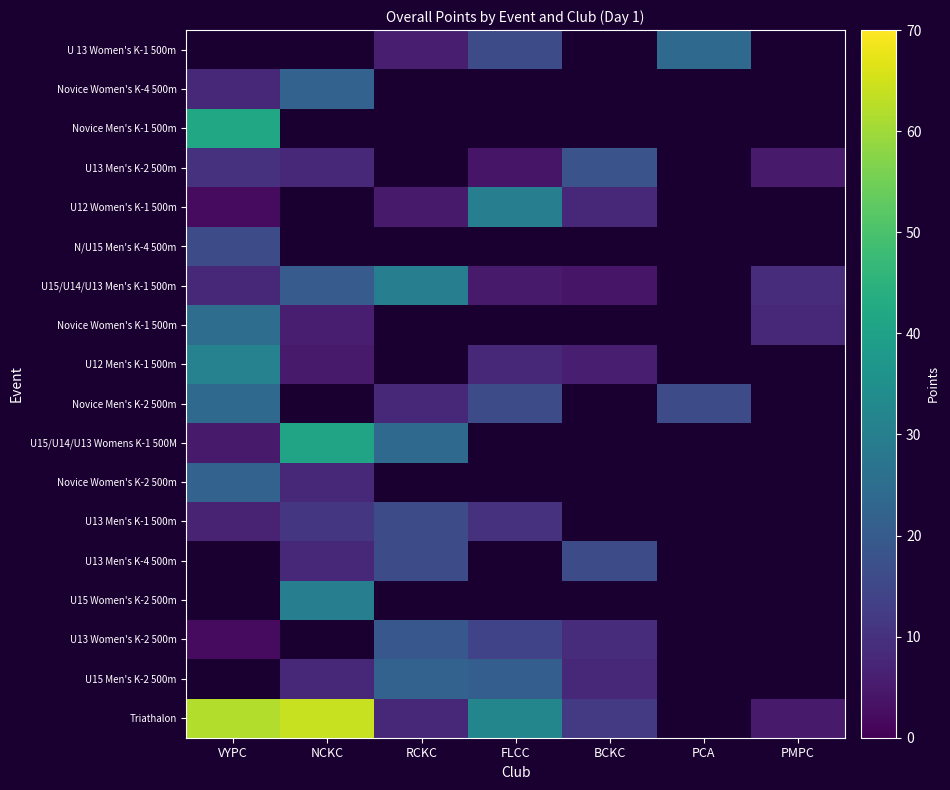

At RCKC, list the series in order from smallest to largest.

U 13 Women's K-1 500m, Novice Women's K-4 500m, Novice Men's K-1 500m, U13 Men's K-2 500m, U12 Women's K-1 500m, N/U15 Men's K-4 500m, U15/U14/U13 Men's K-1 500m, Novice Women's K-1 500m, U12 Men's K-1 500m, Novice Men's K-2 500m, U15/U14/U13 Womens K-1 500M, Novice Women's K-2 500m, Triathalon, U13 Men's K-1 500m, U13 Men's K-4 500m, U15 Women's K-2 500m, U13 Women's K-2 500m, U15 Men's K-2 500m